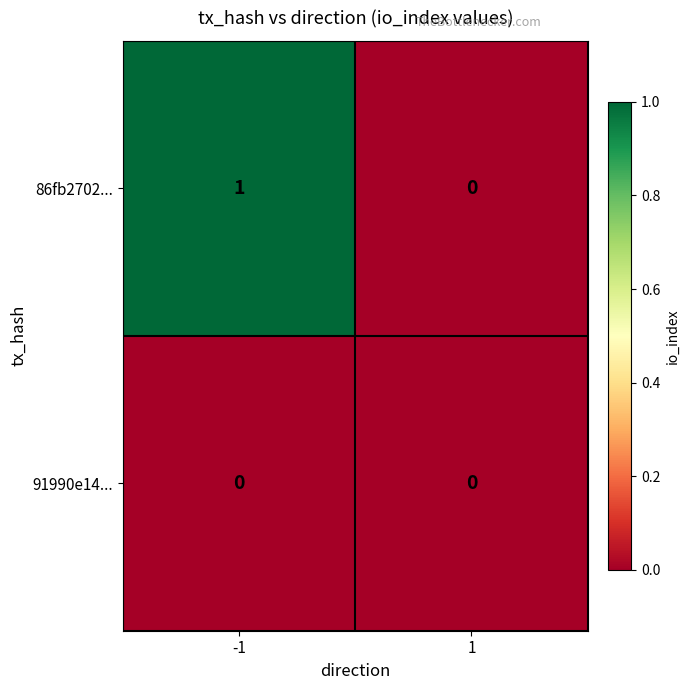

Rank the series by their average value, from highest to lowest.

86fb2702..., 91990e14...